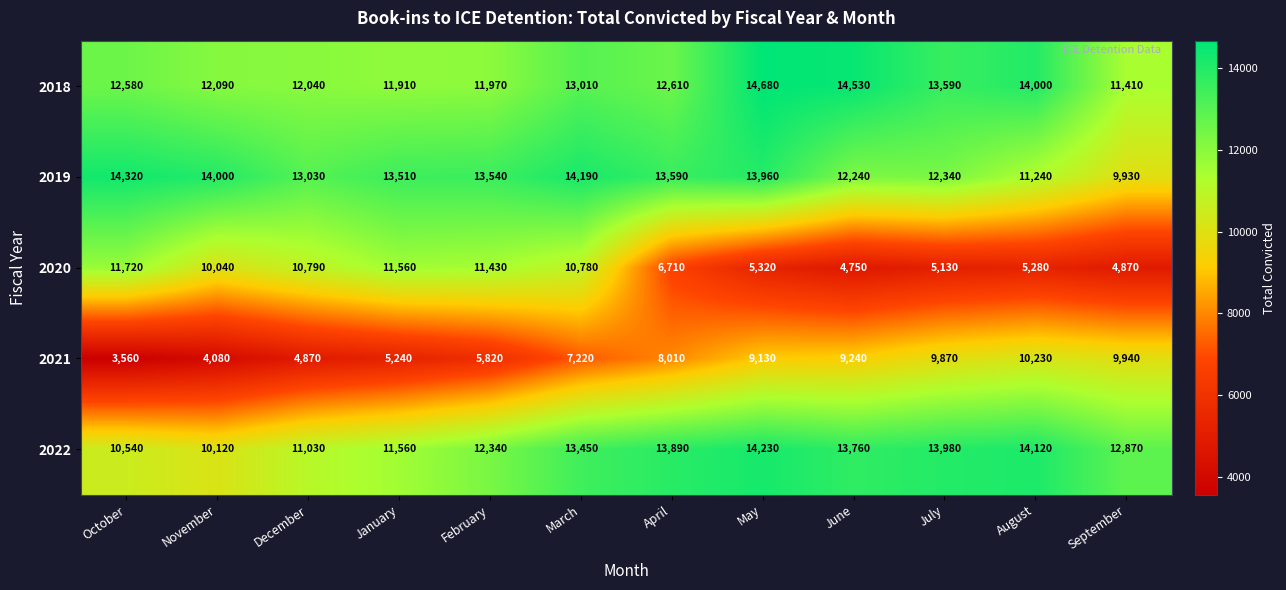

Where is 2022 nearest to the value 12175?

February